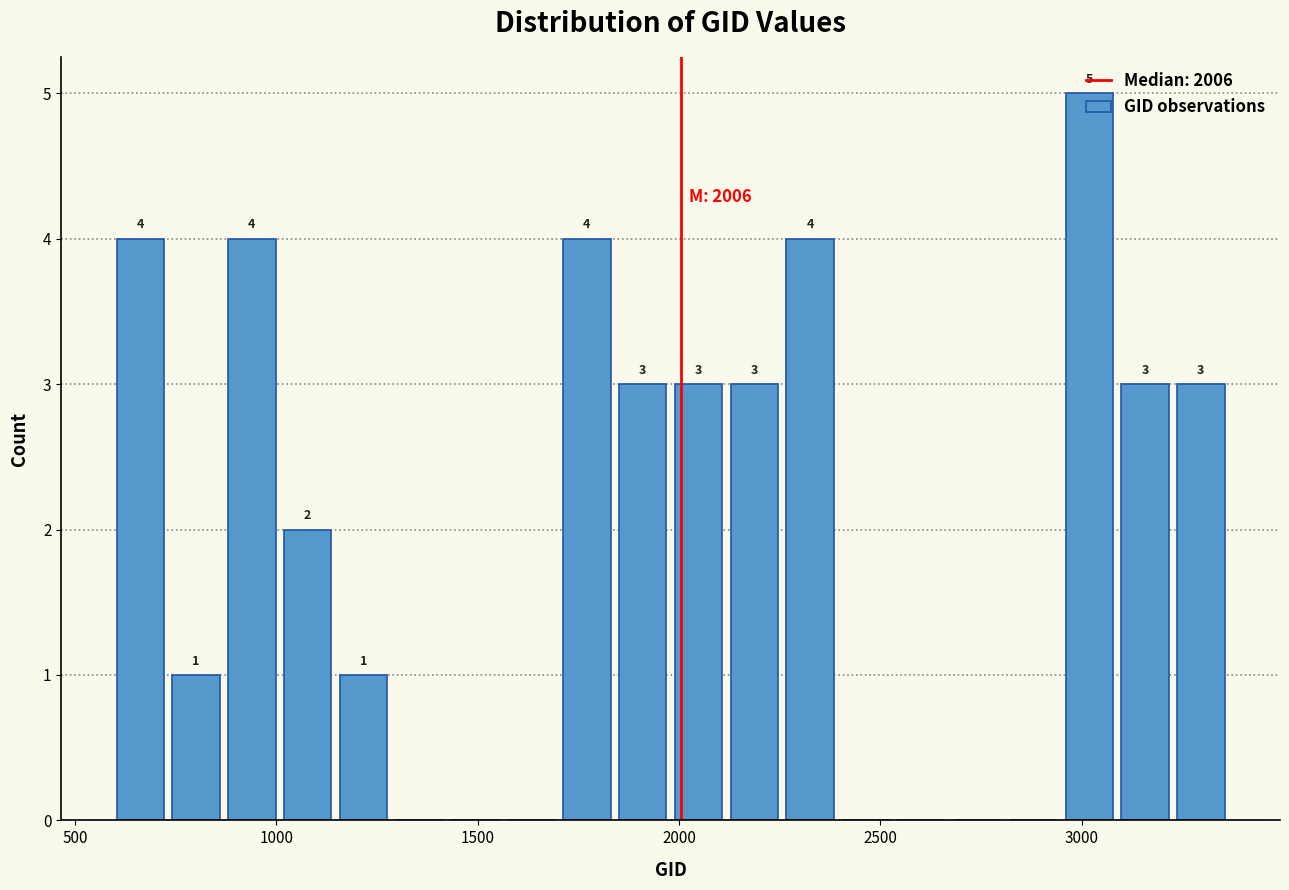

Around what value on the x-axis is the tallest bar? Give the approximate position of its centre, as read against the axis.

3000